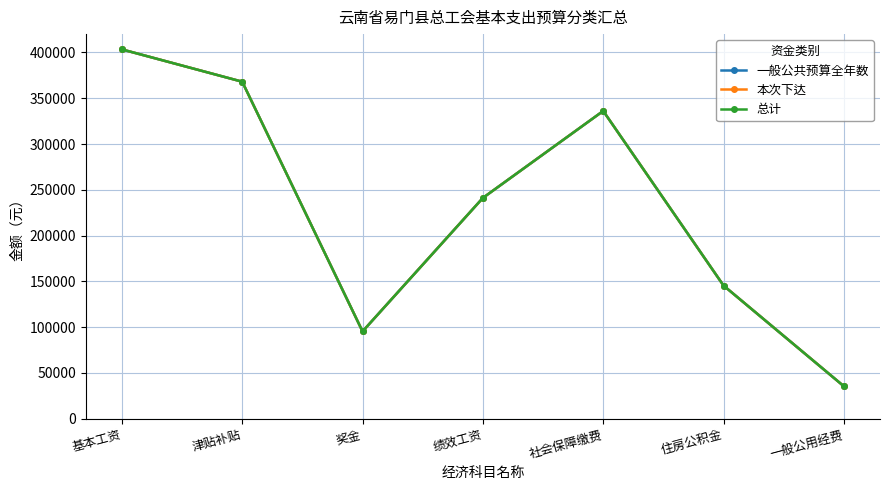

Which has a higher value, 住房公积金 or 津贴补贴?

津贴补贴